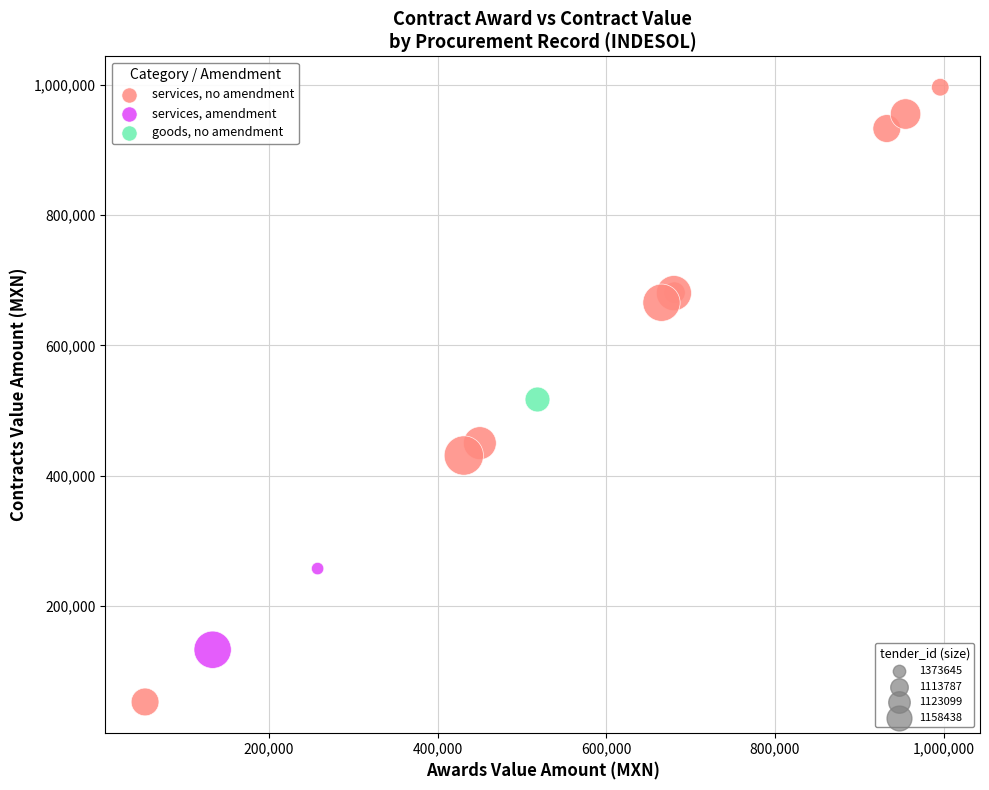

Which series contains the highest Y value?

services, no amendment